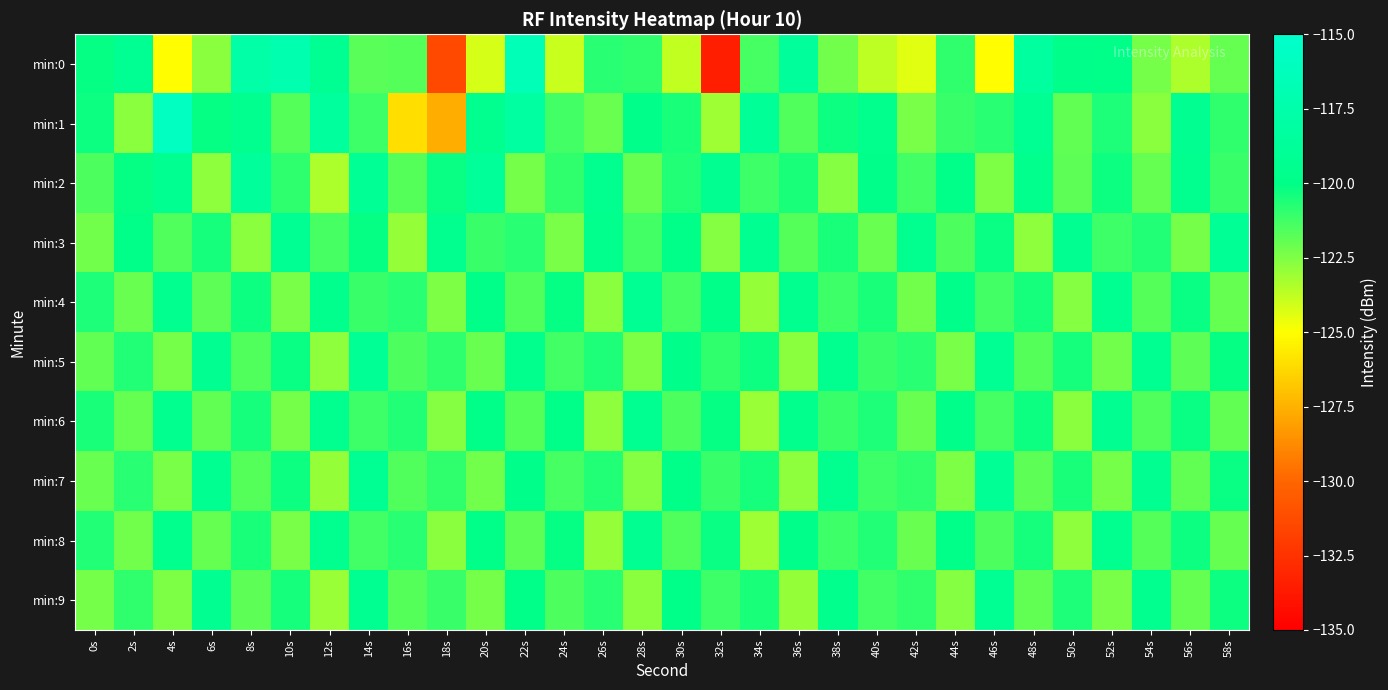

Reading left to right, list all the values displayed in this chart.

min:0: 0s=-120.1	2s=-119.2	4s=-125.1	6s=-122.7	8s=-117.7	10s=-117.2	12s=-119.2	14s=-121.8	16s=-121.7	18s=-131.4	20s=-124.2	22s=-116.5	24s=-124.0	26s=-120.8	28s=-120.9	30s=-123.8	32s=-133.5	34s=-121.4	36s=-118.6	38s=-122.2	40s=-123.7	42s=-124.4	44s=-121.0	46s=-125.0	48s=-118.3	50s=-119.8	52s=-119.9	54s=-122.3	56s=-123.4	58s=-122.0
min:1: 0s=-120.3	2s=-122.7	4s=-115.8	6s=-120.1	8s=-119.5	10s=-121.7	12s=-118.5	14s=-121.2	16s=-126.1	18s=-127.6	20s=-119.5	22s=-118.2	24s=-121.3	26s=-122.1	28s=-119.8	30s=-120.5	32s=-123.1	34s=-118.9	36s=-121.6	38s=-120.3	40s=-119.7	42s=-122.4	44s=-121.1	46s=-120.8	48s=-119.2	50s=-121.9	52s=-120.6	54s=-122.7	56s=-119.4	58s=-121.0
min:2: 0s=-121.5	2s=-120.1	4s=-119.3	6s=-122.8	8s=-118.6	10s=-120.9	12s=-123.4	14s=-119.1	16s=-121.7	18s=-120.2	20s=-118.8	22s=-122.3	24s=-121.0	26s=-119.6	28s=-122.1	30s=-120.7	32s=-119.4	34s=-121.2	36s=-120.5	38s=-122.6	40s=-119.8	42s=-121.3	44s=-120.0	46s=-122.5	48s=-119.7	50s=-121.8	52s=-120.3	54s=-122.0	56s=-119.5	58s=-121.1
min:3: 0s=-122.2	2s=-119.9	4s=-121.6	6s=-120.4	8s=-122.7	10s=-119.2	12s=-121.4	14s=-120.1	16s=-122.9	18s=-119.5	20s=-121.1	22s=-120.8	24s=-122.4	26s=-119.7	28s=-121.3	30s=-120.0	32s=-122.6	34s=-119.3	36s=-121.7	38s=-120.5	40s=-122.1	42s=-119.6	44s=-121.5	46s=-120.2	48s=-122.8	50s=-119.4	52s=-121.2	54s=-120.7	56s=-122.3	58s=-119.1
min:4: 0s=-120.6	2s=-122.1	4s=-119.5	6s=-121.8	8s=-120.3	10s=-122.4	12s=-119.7	14s=-121.1	16s=-120.8	18s=-122.5	20s=-119.9	22s=-121.6	24s=-120.1	26s=-122.7	28s=-119.2	30s=-121.4	32s=-120.0	34s=-122.9	36s=-119.6	38s=-121.2	40s=-120.5	42s=-122.2	44s=-119.8	46s=-121.3	48s=-120.4	50s=-122.6	52s=-119.3	54s=-121.7	56s=-120.2	58s=-122.0
min:5: 0s=-121.9	2s=-120.7	4s=-122.3	6s=-119.4	8s=-121.6	10s=-120.2	12s=-122.8	14s=-119.1	16s=-121.5	18s=-120.9	20s=-122.1	22s=-119.7	24s=-121.3	26s=-120.6	28s=-122.5	30s=-119.8	32s=-121.0	34s=-120.3	36s=-122.7	38s=-119.5	40s=-121.1	42s=-120.8	44s=-122.4	46s=-119.2	48s=-121.7	50s=-120.4	52s=-122.2	54s=-119.3	56s=-121.8	58s=-120.1
min:6: 0s=-120.5	2s=-122.0	4s=-119.6	6s=-121.9	8s=-120.4	10s=-122.3	12s=-119.5	14s=-121.2	16s=-120.7	18s=-122.6	20s=-119.9	22s=-121.7	24s=-120.0	26s=-122.8	28s=-119.3	30s=-121.5	32s=-120.1	34s=-123.0	36s=-119.7	38s=-121.1	40s=-120.6	42s=-122.1	44s=-119.8	46s=-121.4	48s=-120.3	50s=-122.7	52s=-119.4	54s=-121.6	56s=-120.2	58s=-121.9
min:7: 0s=-122.1	2s=-120.8	4s=-122.4	6s=-119.3	8s=-121.7	10s=-120.3	12s=-122.9	14s=-119.2	16s=-121.6	18s=-121.0	20s=-122.2	22s=-119.8	24s=-121.4	26s=-120.7	28s=-122.6	30s=-119.9	32s=-121.1	34s=-120.4	36s=-122.8	38s=-119.6	40s=-121.2	42s=-120.9	44s=-122.5	46s=-119.1	48s=-121.8	50s=-120.5	52s=-122.3	54s=-119.4	56s=-121.9	58s=-120.2
min:8: 0s=-120.7	2s=-122.2	4s=-119.7	6s=-122.0	8s=-120.5	10s=-122.4	12s=-119.6	14s=-121.3	16s=-120.8	18s=-122.7	20s=-120.0	22s=-121.8	24s=-120.1	26s=-122.9	28s=-119.4	30s=-121.6	32s=-120.2	34s=-123.1	36s=-119.8	38s=-121.2	40s=-120.7	42s=-122.1	44s=-119.9	46s=-121.5	48s=-120.4	50s=-122.8	52s=-119.5	54s=-121.7	56s=-120.3	58s=-122.0
min:9: 0s=-122.3	2s=-121.0	4s=-122.5	6s=-119.4	8s=-121.8	10s=-120.4	12s=-123.0	14s=-119.3	16s=-121.7	18s=-121.1	20s=-122.3	22s=-119.9	24s=-121.5	26s=-120.8	28s=-122.7	30s=-120.0	32s=-121.2	34s=-120.5	36s=-122.9	38s=-119.7	40s=-121.3	42s=-121.0	44s=-122.6	46s=-119.2	48s=-121.9	50s=-120.6	52s=-122.4	54s=-119.5	56s=-122.0	58s=-120.3